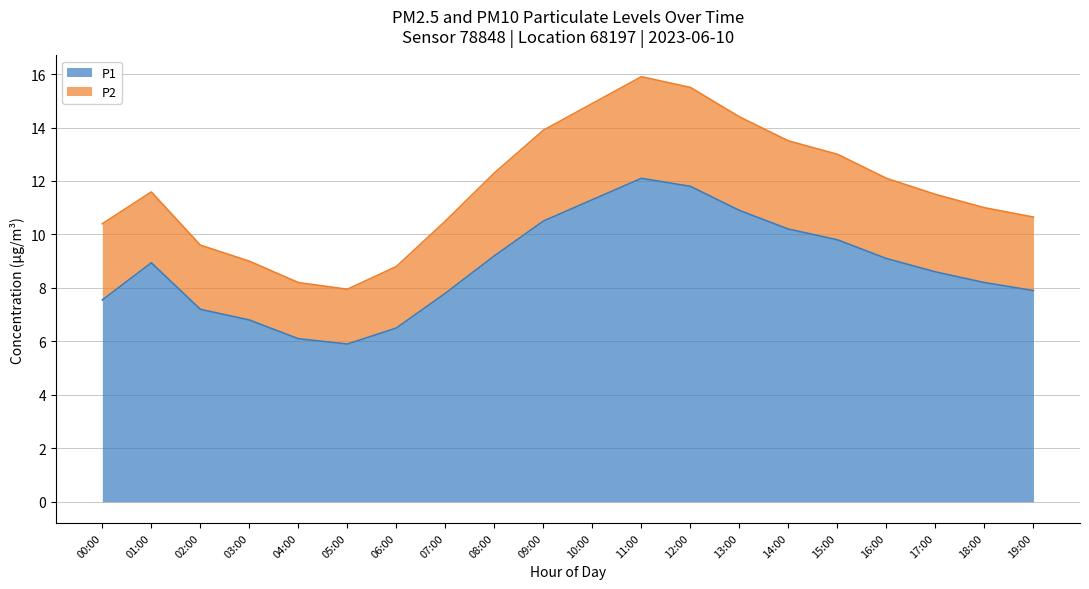

Rank the series by their maximum value, from highest to lowest.

P2, P1